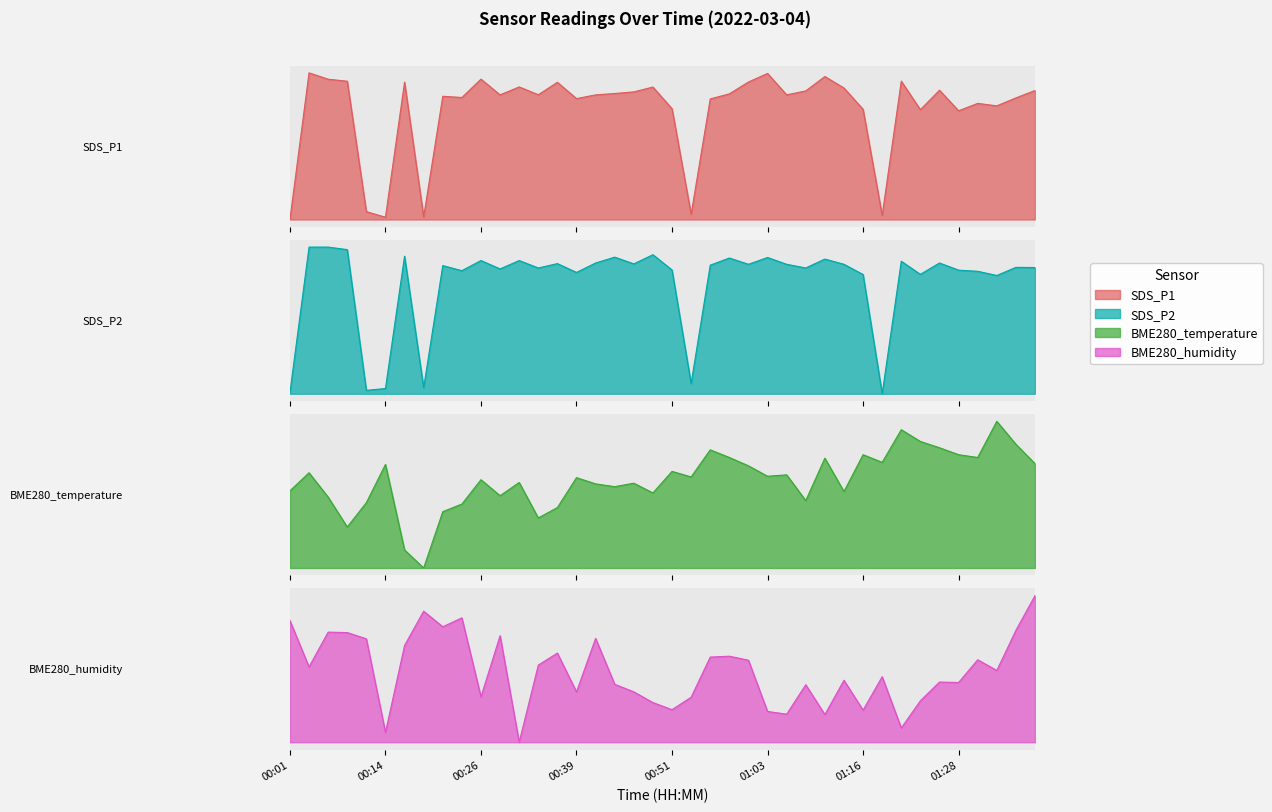

True or false: BME280_temperature has more than 1 interior local peaks.

True